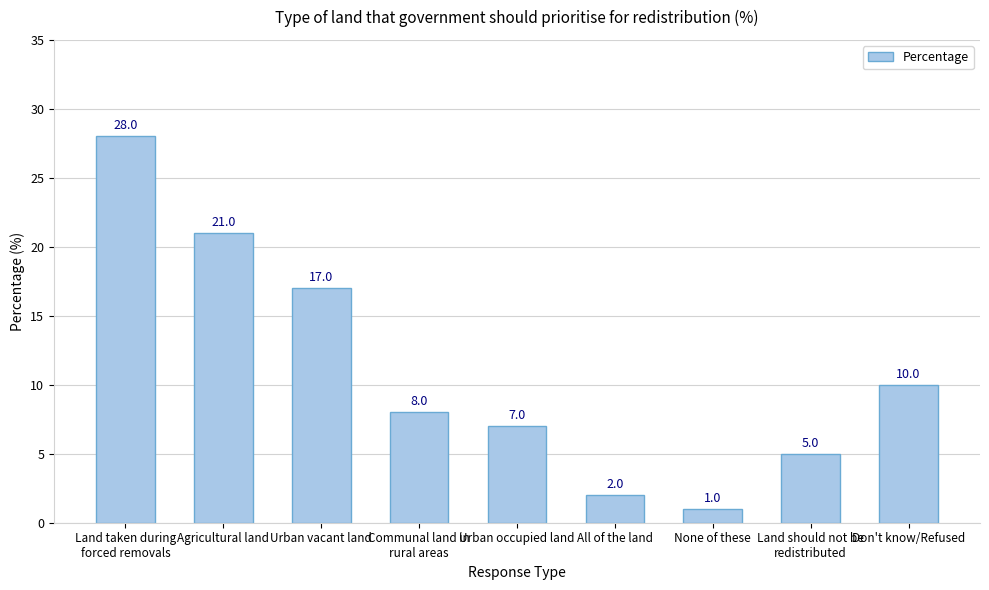

True or false: the data shows 5 at Land should not be
redistributed.

True